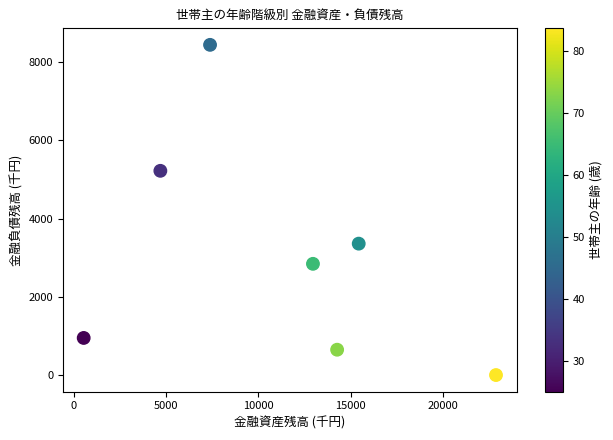

What Y value in the scatter plot is closest to 4221?

3360